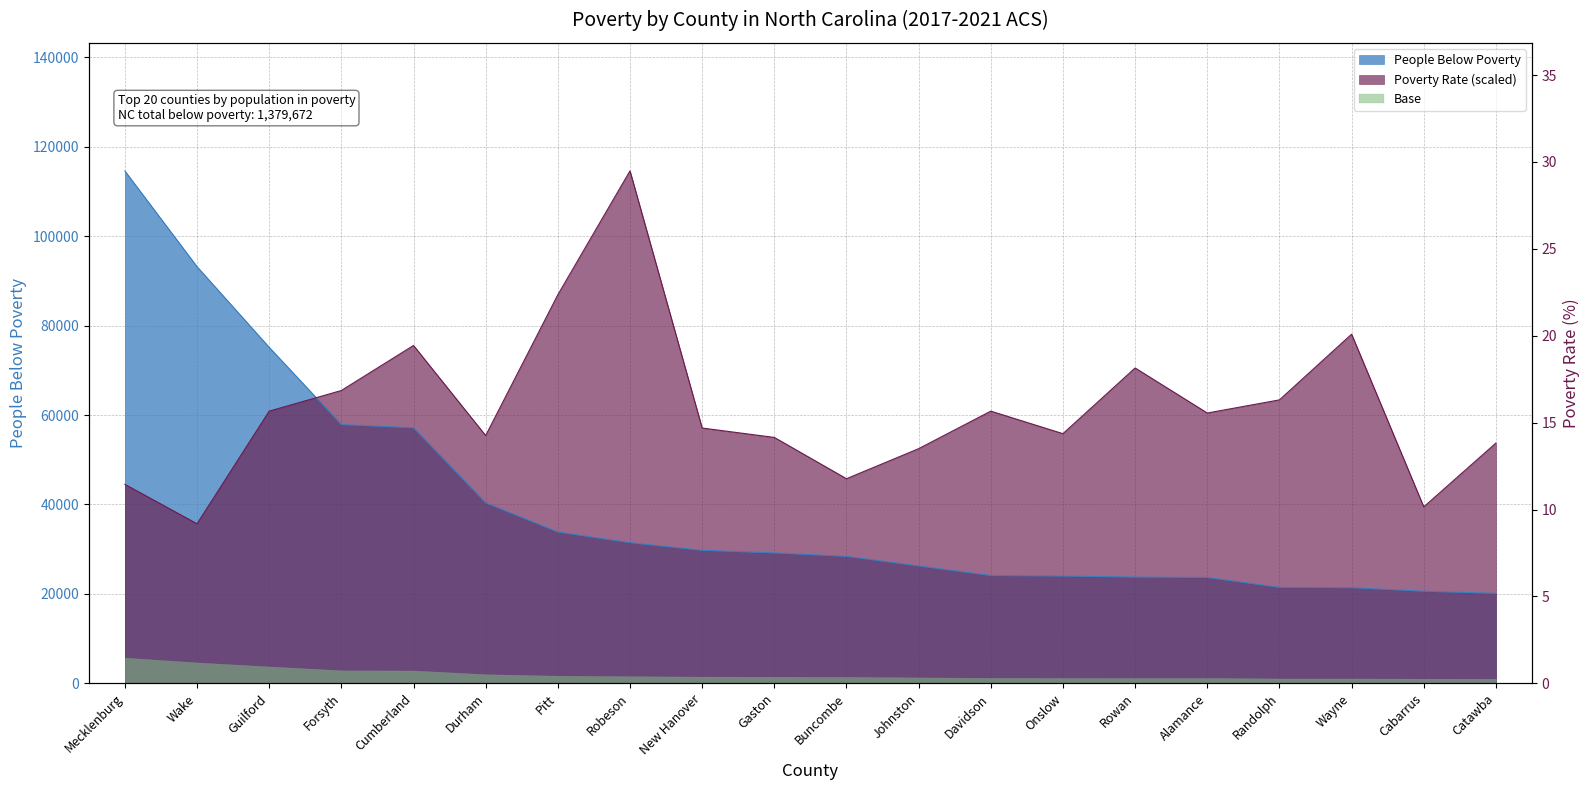

At how many categories does at least one series exceed 65377?

9